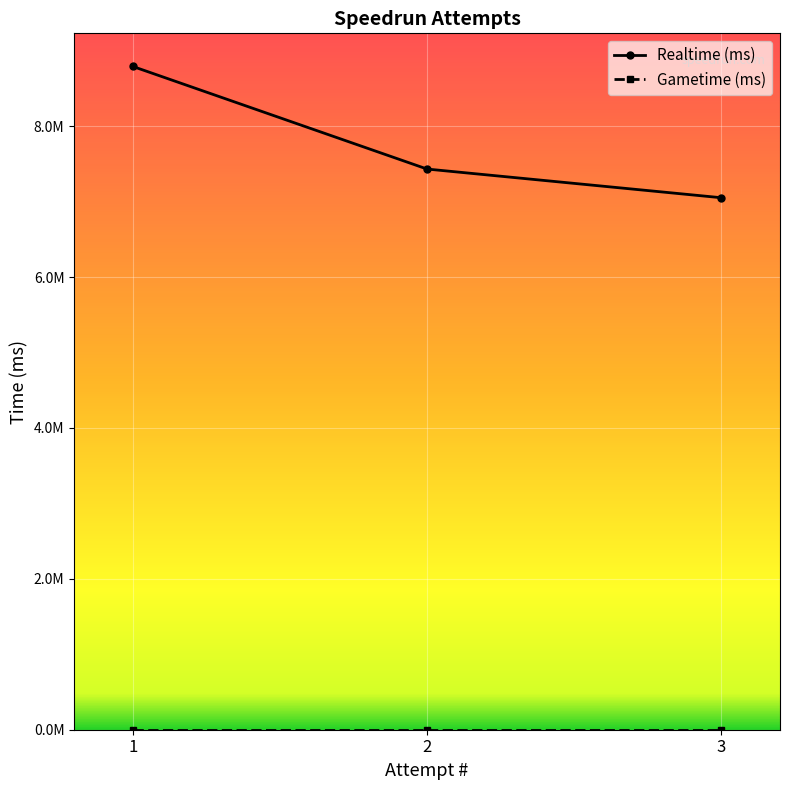

Which label corresponds to the largest value in the chart?

1